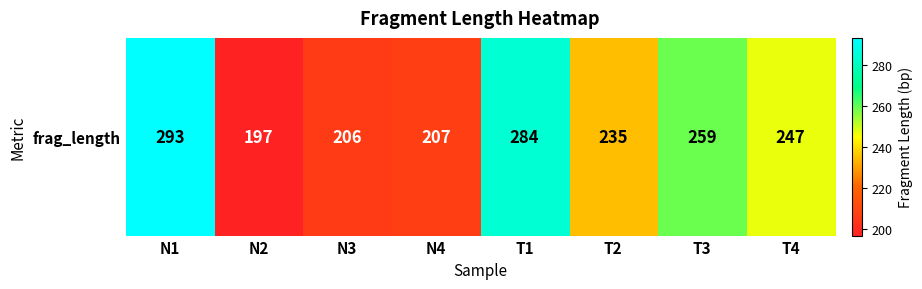

The value at N3 is 206. True or false?

True